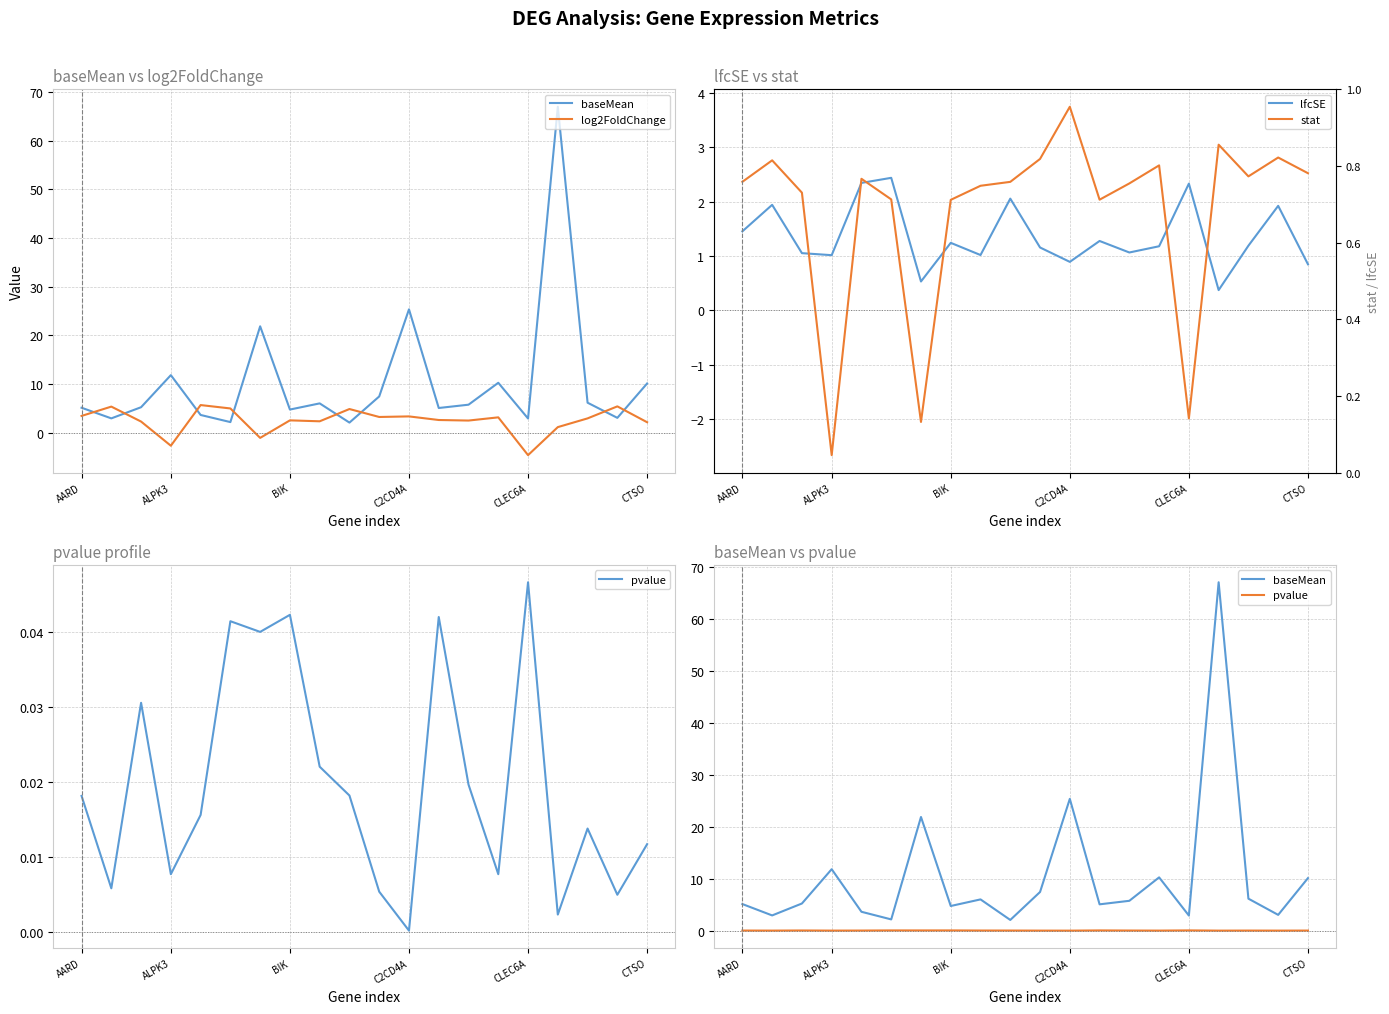

Which has a higher value, 6 or CLEC6A?

6